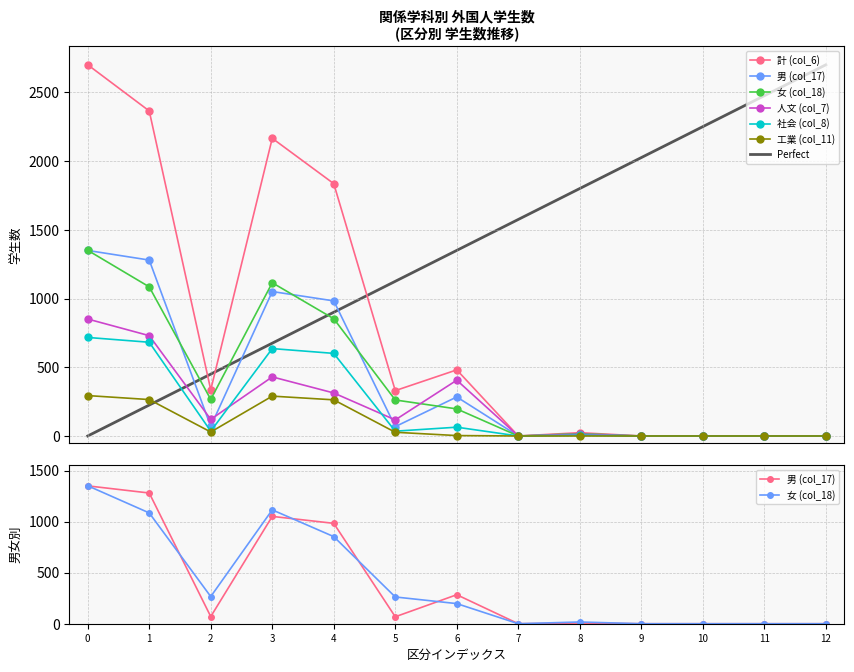

Does the chart display data point markers on the line(s)?

Yes